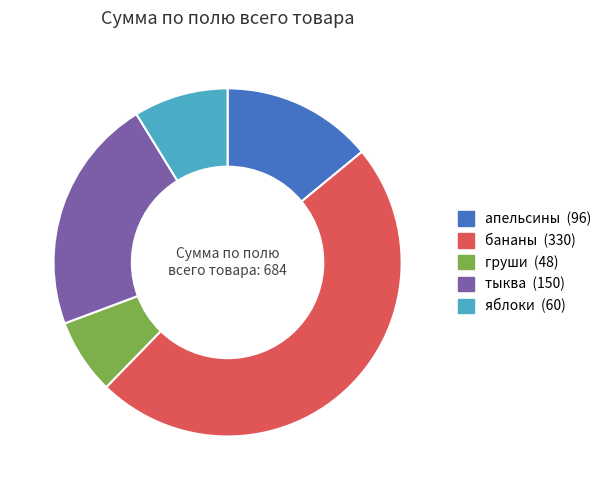

Combined, do бананы and апельсины account for over 50%?

Yes